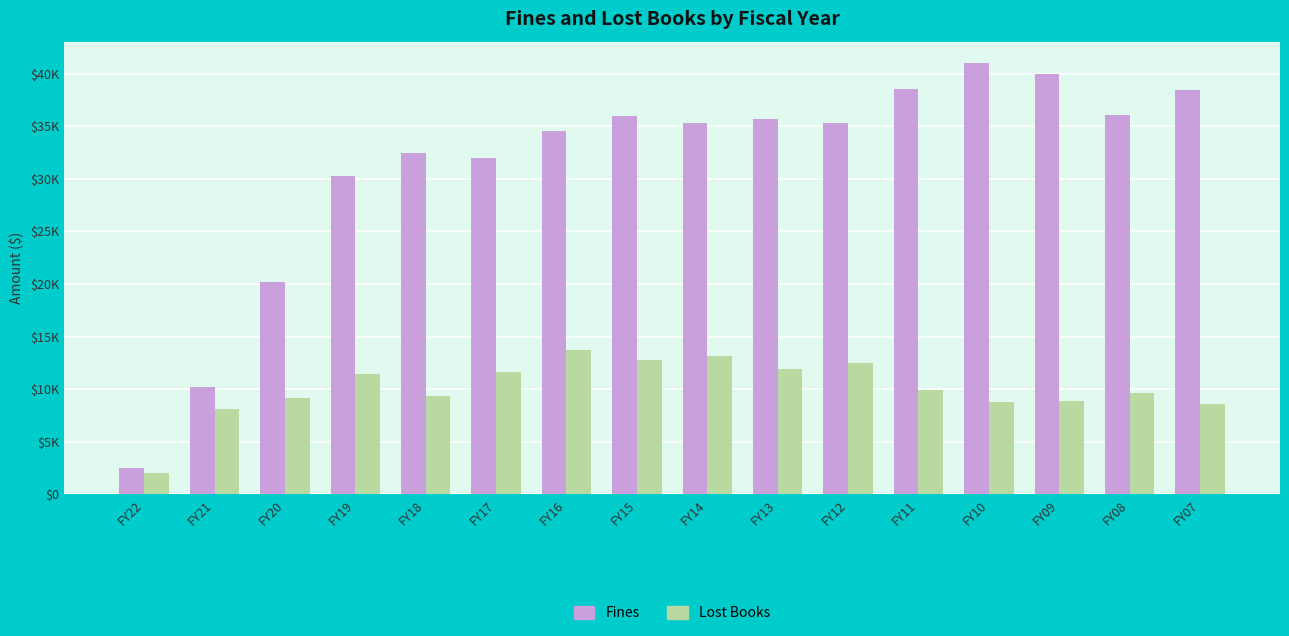

At which label is Lost Books closest to 7862?

FY21